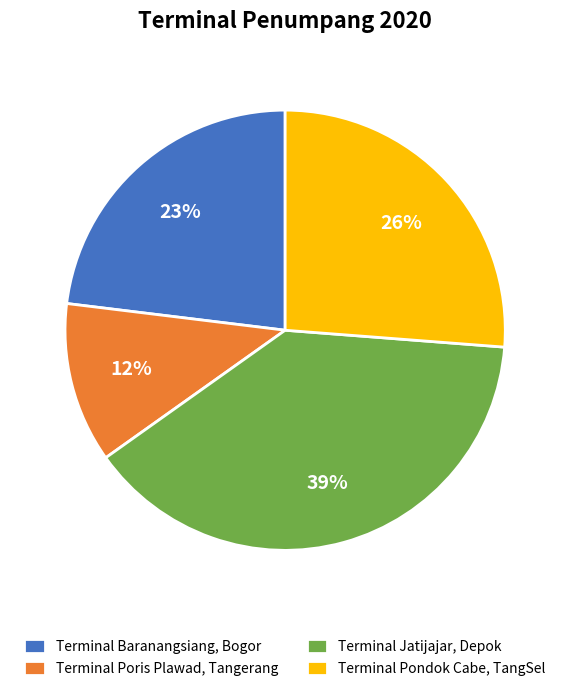

Do Terminal Pondok Cabe, TangSel and Terminal Jatijajar, Depok together represent more than half of the pie?

Yes